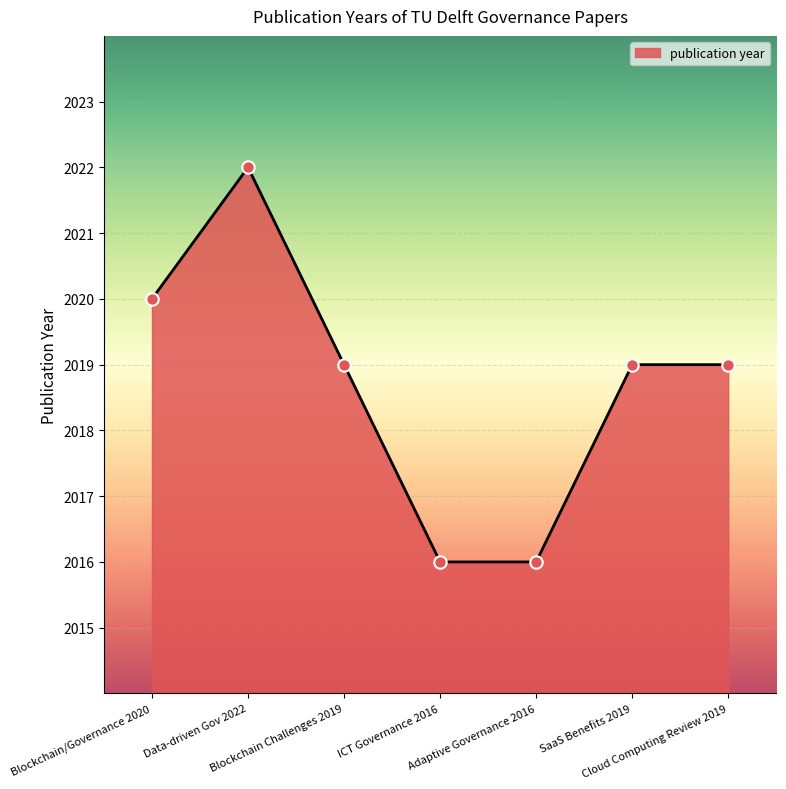

True or false: the data has more than 0 interior local peaks.

True